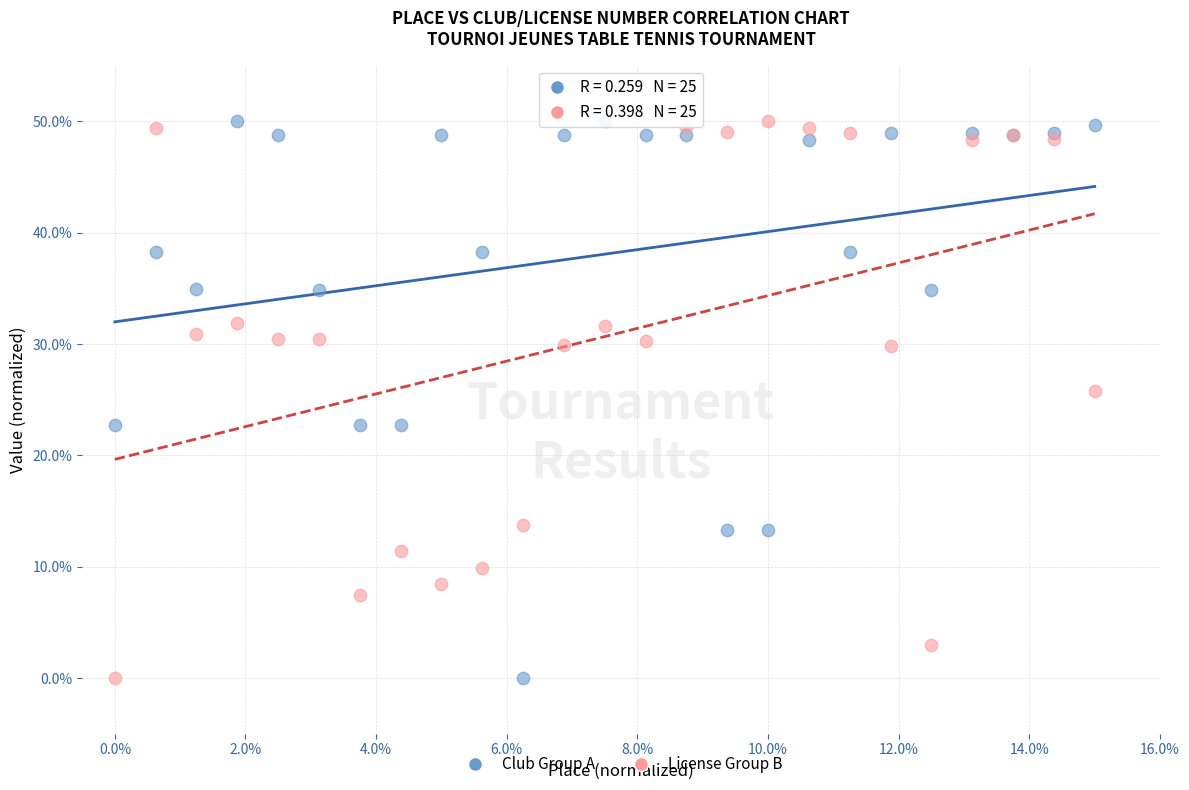

Across all series, what Y value is closest to 25?

25.8